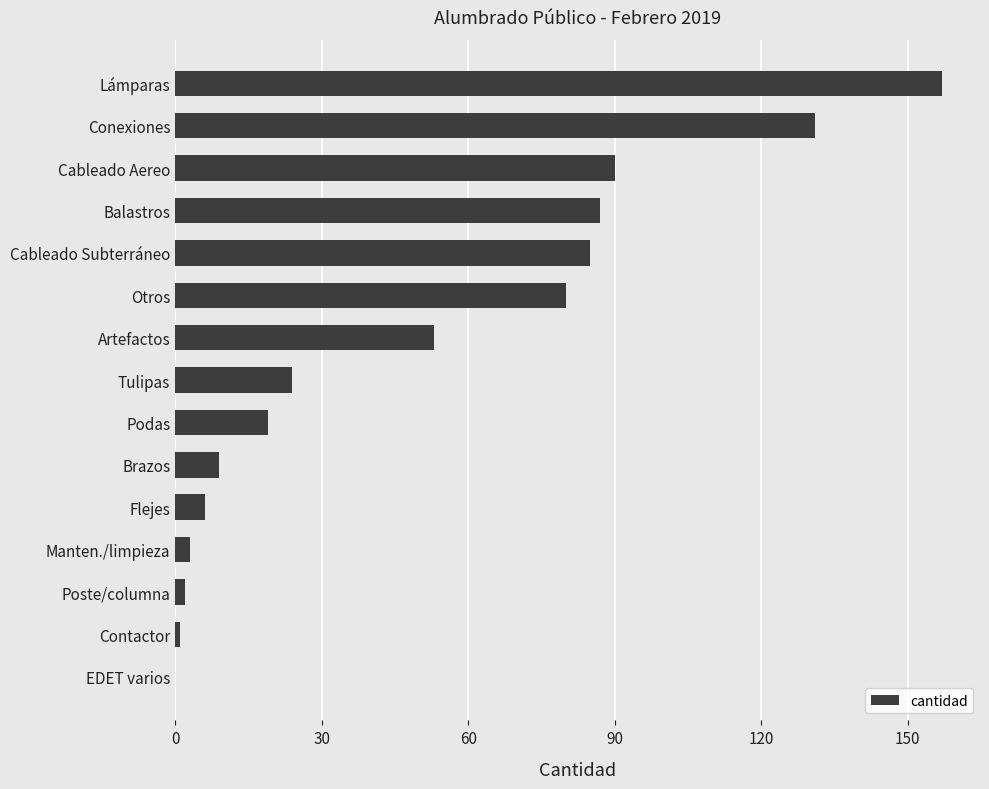

Reading bottom to top, transcribe all the data shown in this chart.

EDET varios=0	Contactor=1	Poste/columna=2	Manten./limpieza=3	Flejes=6	Brazos=9	Podas=19	Tulipas=24	Artefactos=53	Otros=80	Cableado Subterráneo=85	Balastros=87	Cableado Aereo=90	Conexiones=131	Lámparas=157